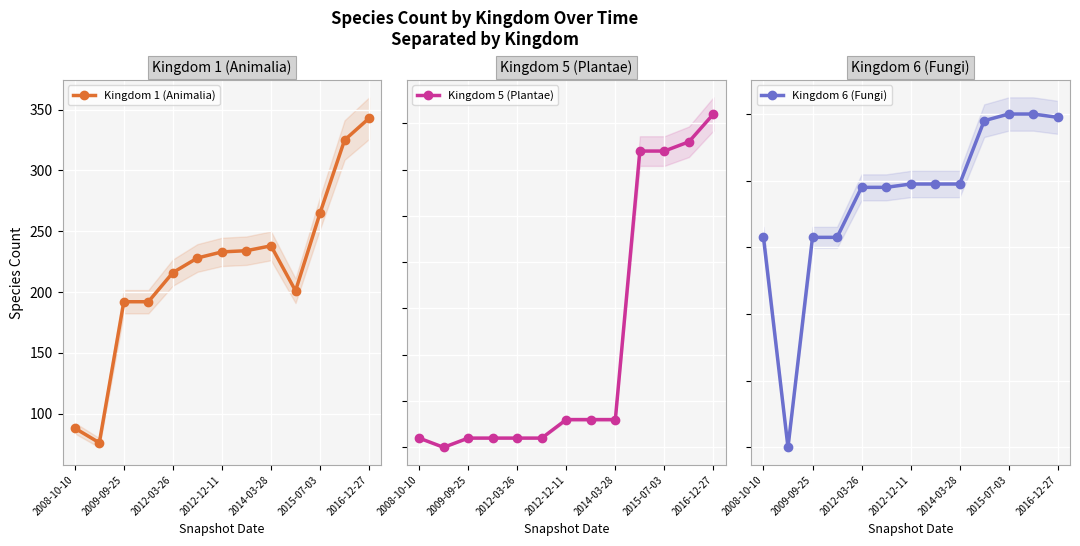

What is the minimum value for Kingdom 1 (Animalia)?

76